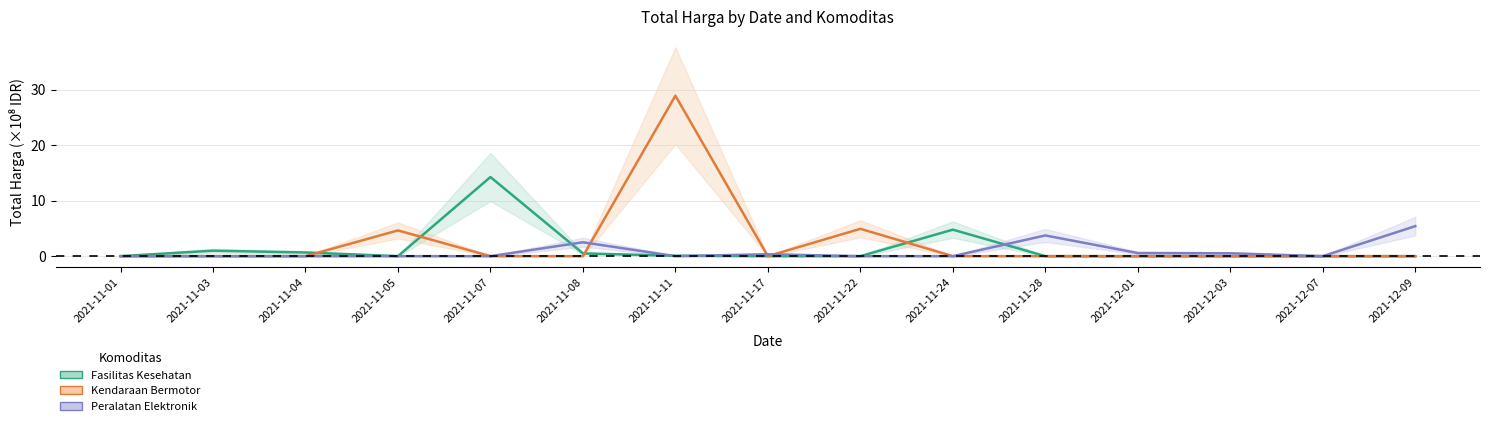

Between which two adjacent categories do Peralatan Elektronik and Fasilitas Kesehatan first intersect?

2021-11-07 and 2021-11-08